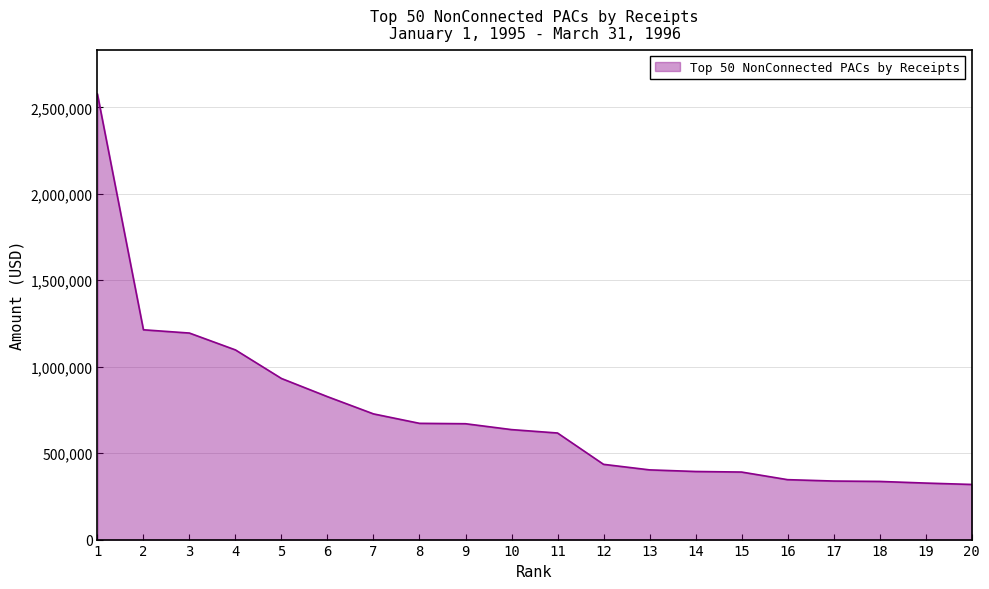

Which category has the highest value across all series?

1